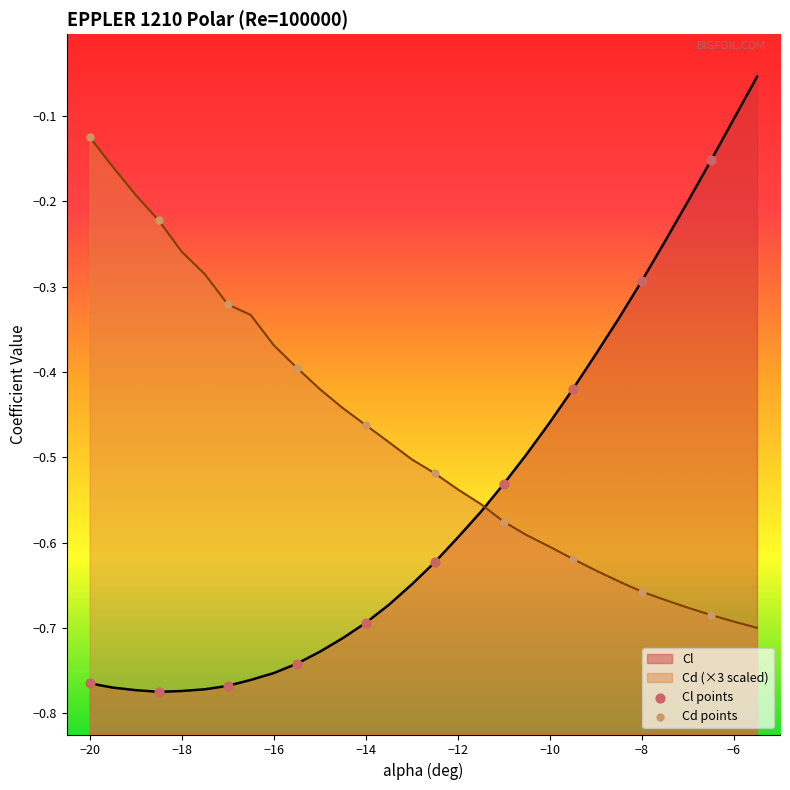

Which series reaches the maximum Y coordinate?

Cd points